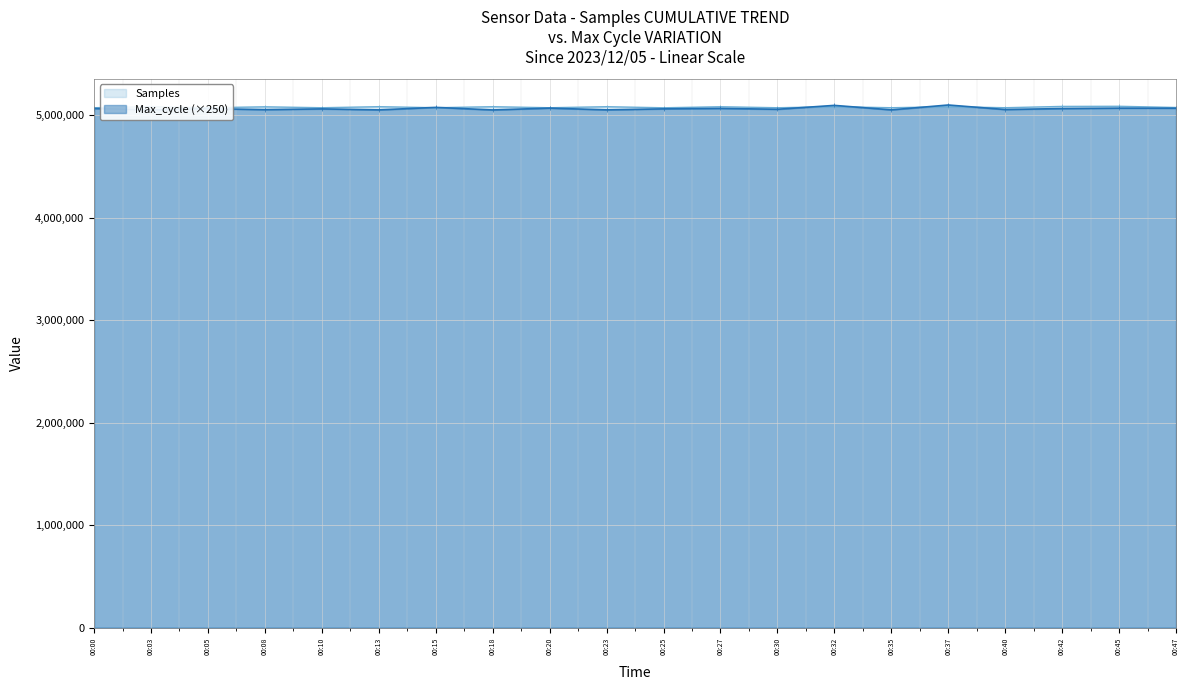

At 00:05, list the series in order from largest to smallest.

Samples, Max_cycle